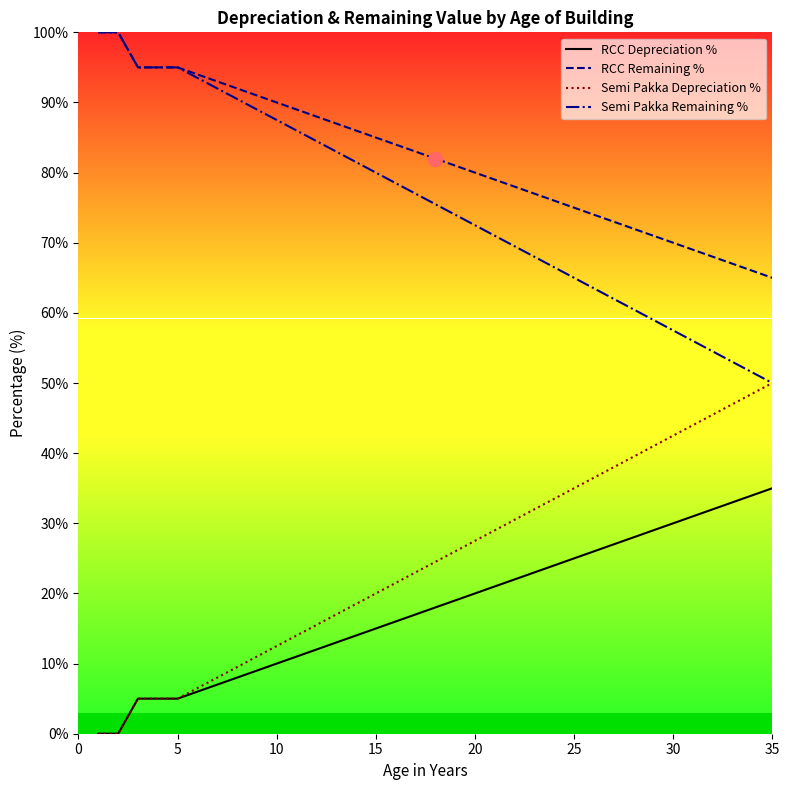

True or false: RCC Remaining % and Semi Pakka Depreciation % cross at least once.

False